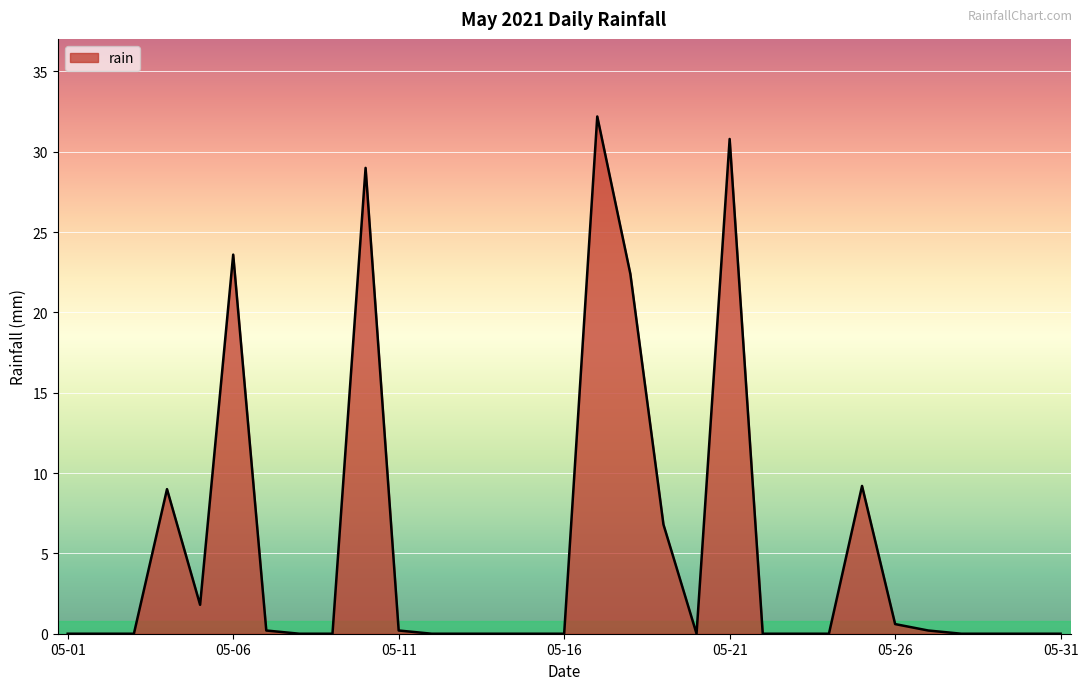

What is the maximum value shown in the chart?

32.2